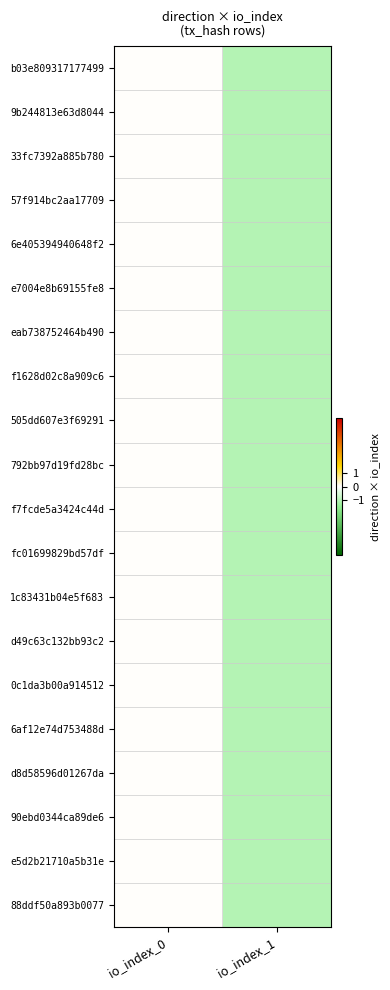

Reading right to left, what are all the values shown in this chart?

b03e809317177499: io_index_1=-1	io_index_0=0
9b244813e63d8044: io_index_1=-1	io_index_0=0
33fc7392a885b780: io_index_1=-1	io_index_0=0
57f914bc2aa17709: io_index_1=-1	io_index_0=0
6e405394940648f2: io_index_1=-1	io_index_0=0
e7004e8b69155fe8: io_index_1=-1	io_index_0=0
eab738752464b490: io_index_1=-1	io_index_0=0
f1628d02c8a909c6: io_index_1=-1	io_index_0=0
505dd607e3f69291: io_index_1=-1	io_index_0=0
792bb97d19fd28bc: io_index_1=-1	io_index_0=0
f7fcde5a3424c44d: io_index_1=-1	io_index_0=0
fc01699829bd57df: io_index_1=-1	io_index_0=0
1c83431b04e5f683: io_index_1=-1	io_index_0=0
d49c63c132bb93c2: io_index_1=-1	io_index_0=0
0c1da3b00a914512: io_index_1=-1	io_index_0=0
6af12e74d753488d: io_index_1=-1	io_index_0=0
d8d58596d01267da: io_index_1=-1	io_index_0=0
90ebd0344ca89de6: io_index_1=-1	io_index_0=0
e5d2b21710a5b31e: io_index_1=-1	io_index_0=0
88ddf50a893b0077: io_index_1=-1	io_index_0=0